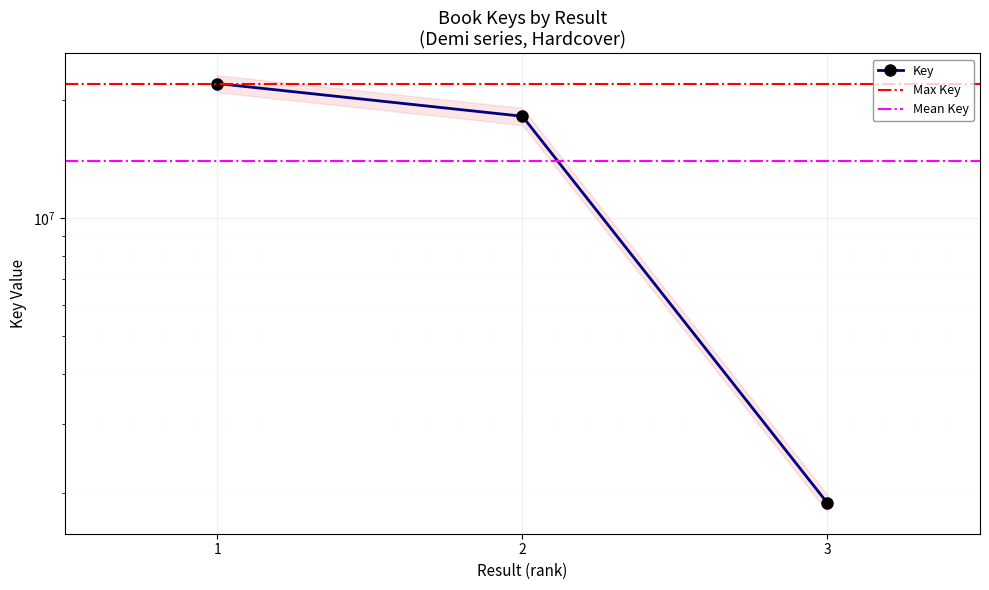

Count the values in the range 1882691 to 21977359.

3